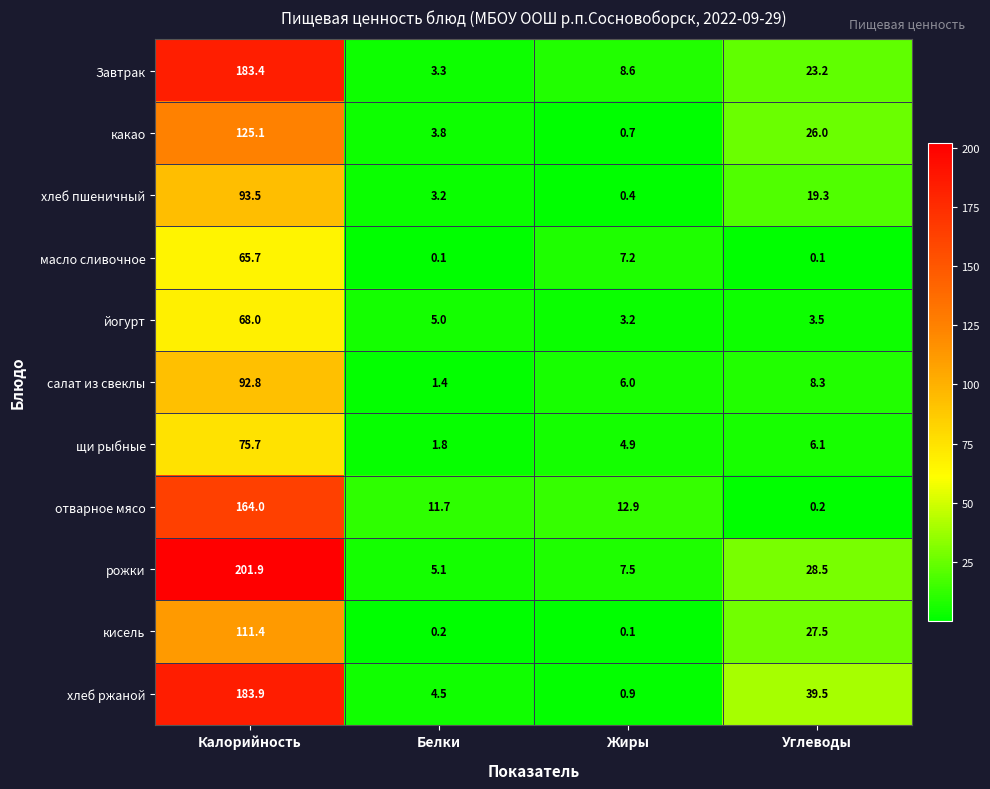

What is the difference between the highest and lowest values at Белки?

11.6